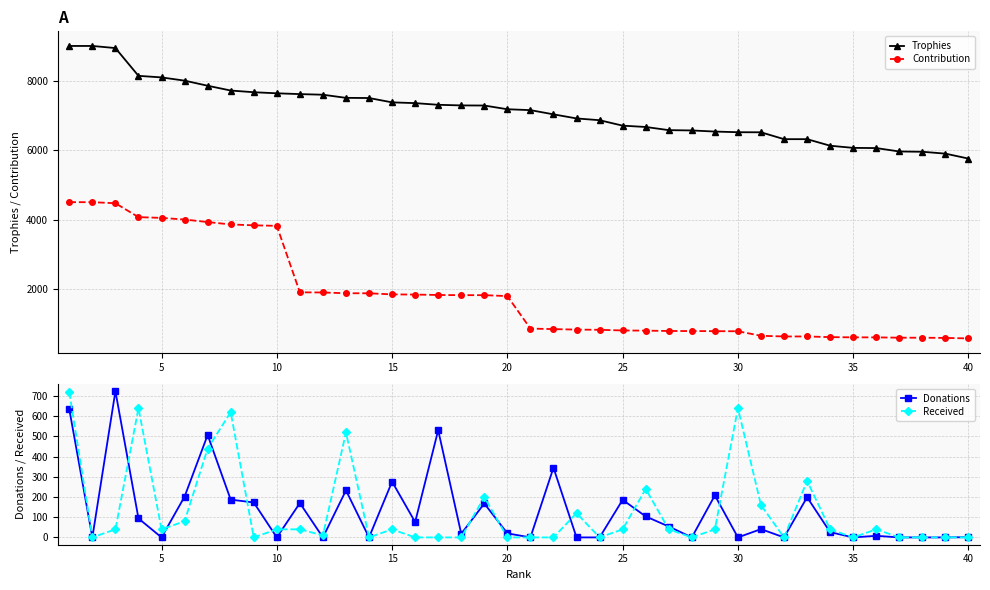

What is the highest value of the Contribution series?

4500